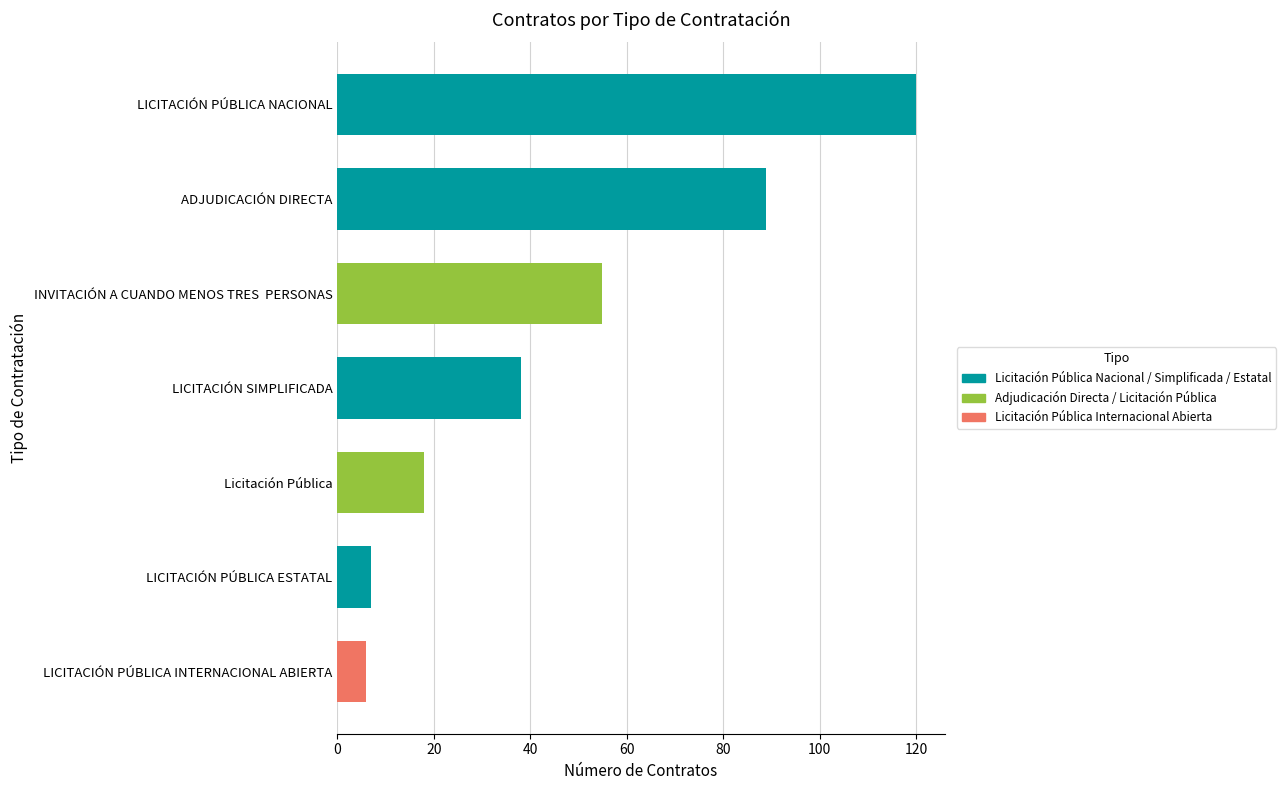

What is the sum of all values?

333